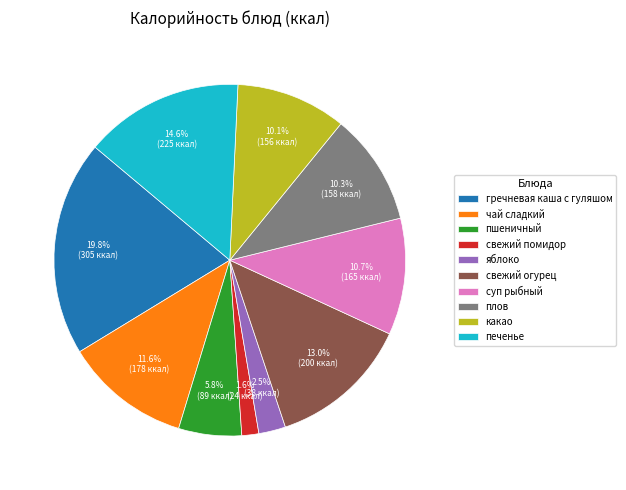

Is there a majority slice in this chart?

No